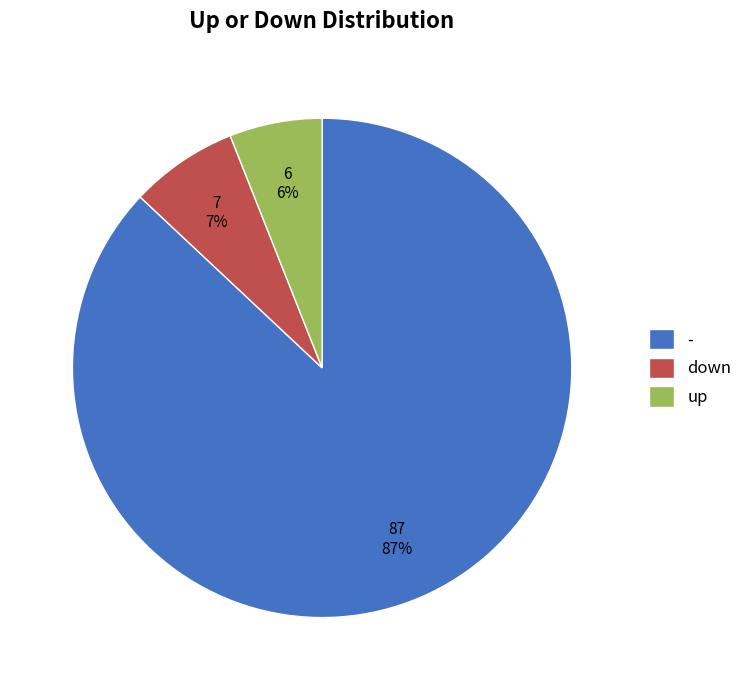

Count the number of slices in the pie.

3